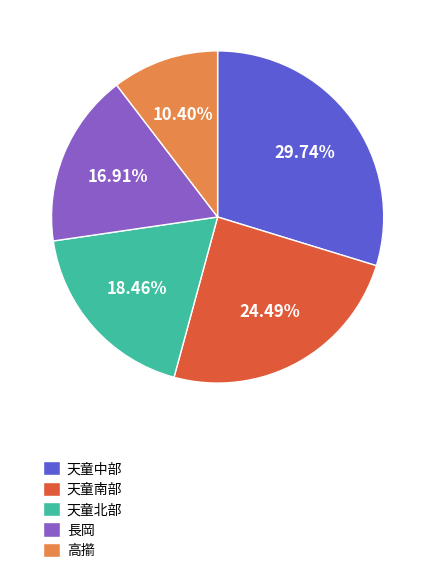

Count the number of slices in the pie.

5